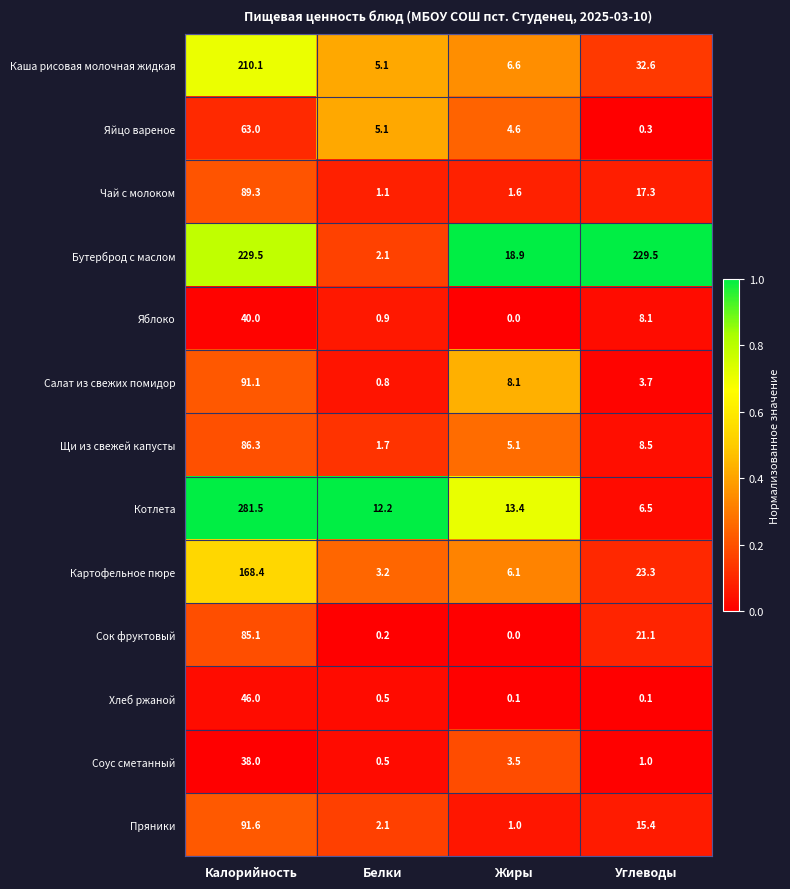

At how many categories does at least one series exceed 0?

4